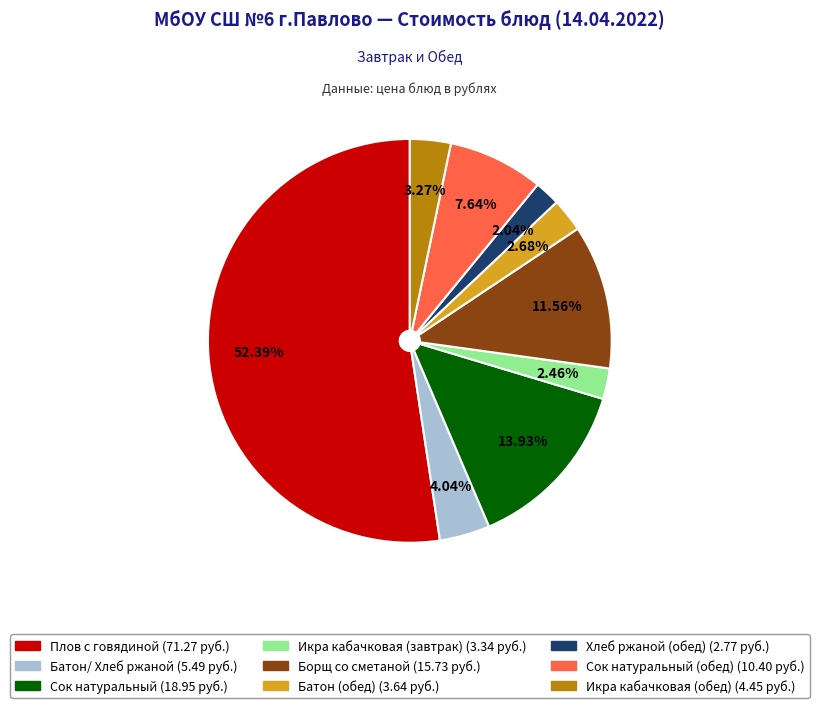

Is there a majority slice in this chart?

Yes